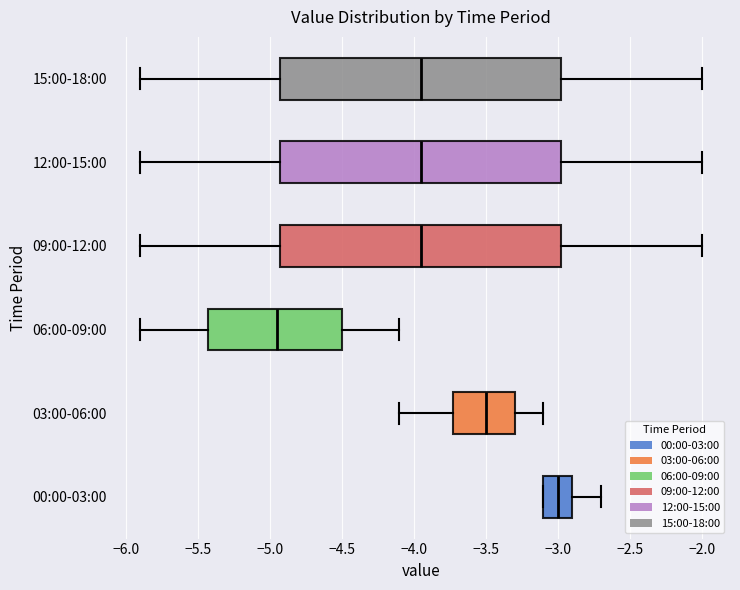

Where does the right whisker of the box for 12:00-15:00 end on the x-axis? The values are not printed on the chart, so give them approximately, as read against the axis.

-2.00